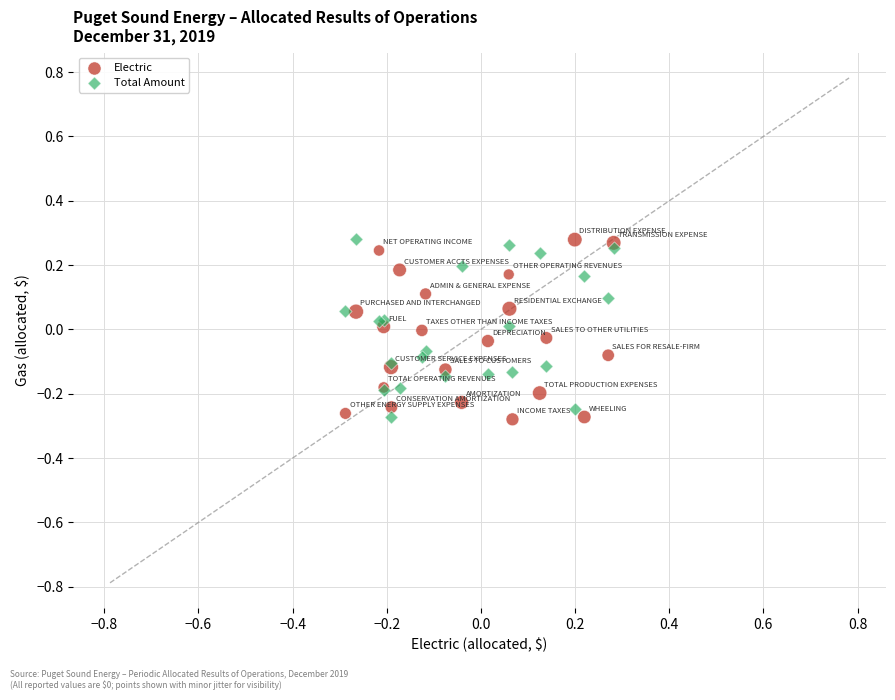

What is the X range (max minus min) for the scatter plot?

0.6